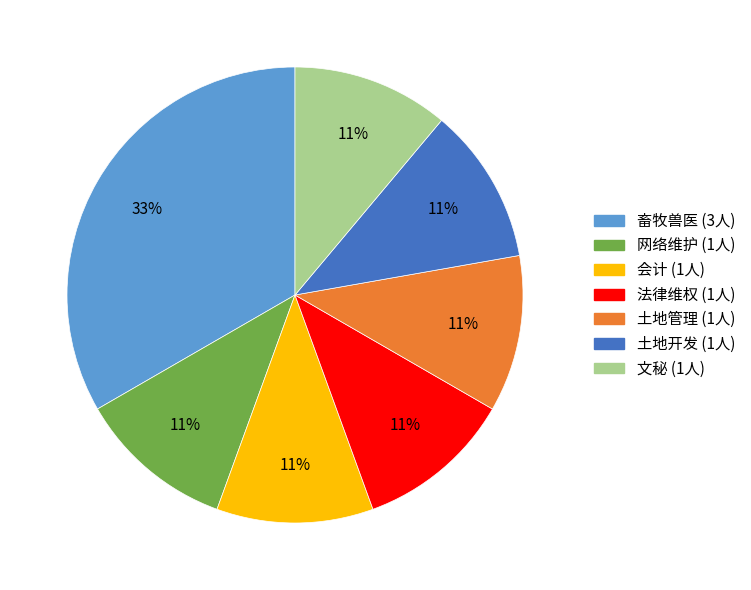

Which category has the biggest portion of the pie?

畜牧兽医